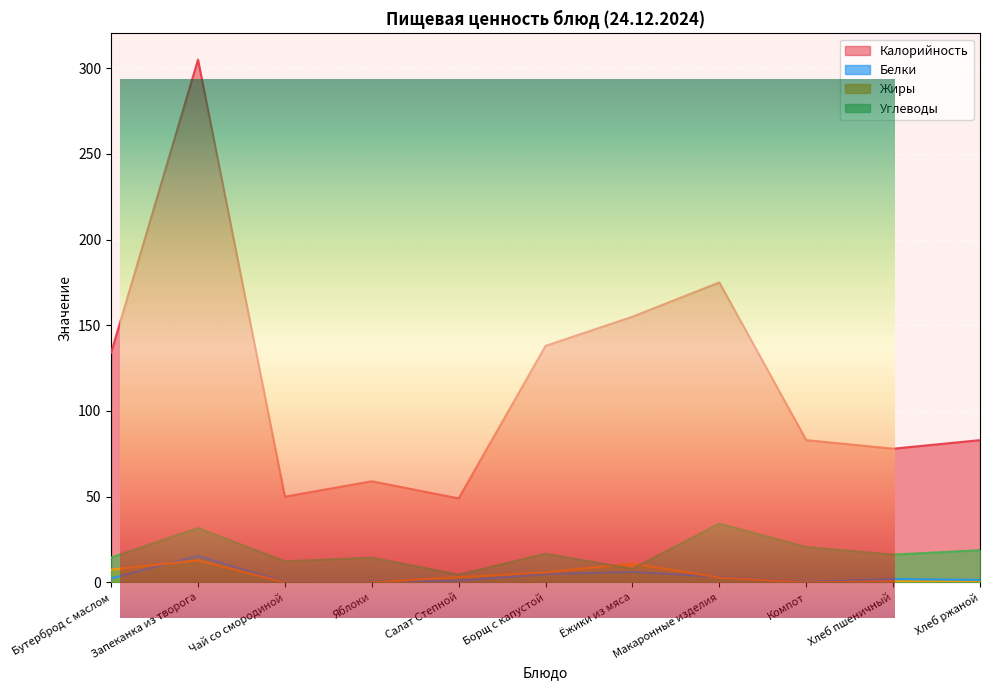

True or false: Углеводы has more than 0 points higher than both neighbors.

True